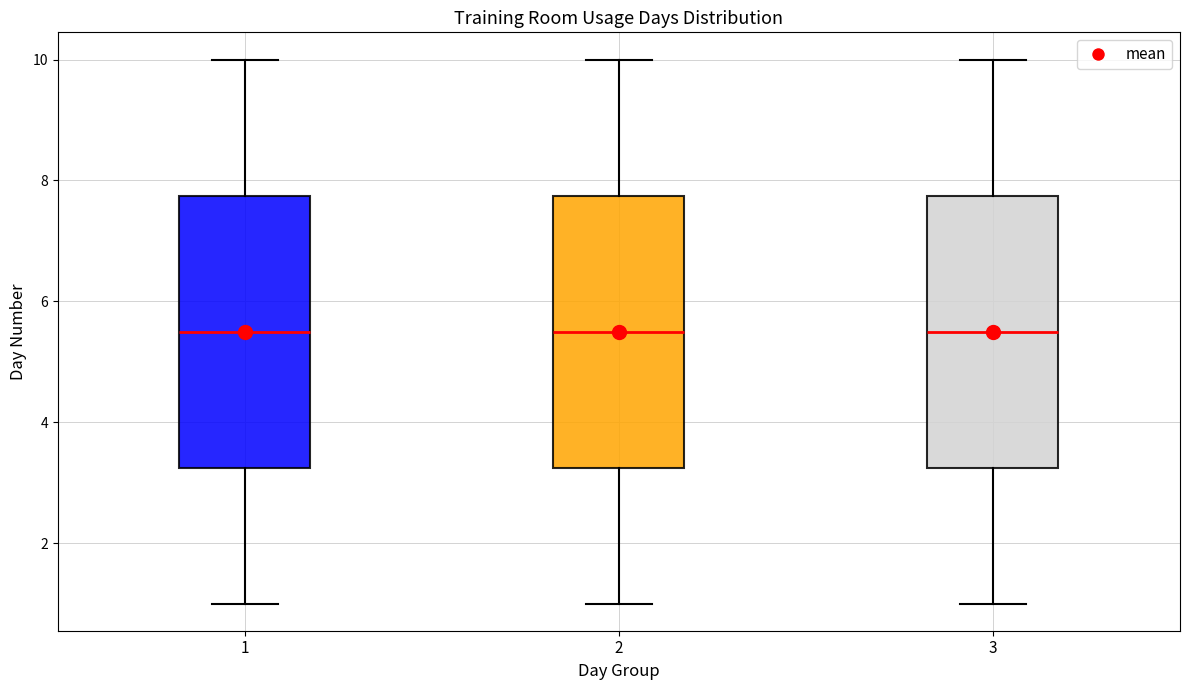

Reading left to right, read every box against the y-axis: the position of its median line, the range the box covers, and the ends of its whiskers. The values are not printed on the chart, so give them approximately, as read against the axis.

1: median 5.6, box 3.2 to 7.8, whiskers 1.0 to 10.0
2: median 5.6, box 3.2 to 7.8, whiskers 1.0 to 10.0
3: median 5.6, box 3.2 to 7.8, whiskers 1.0 to 10.0